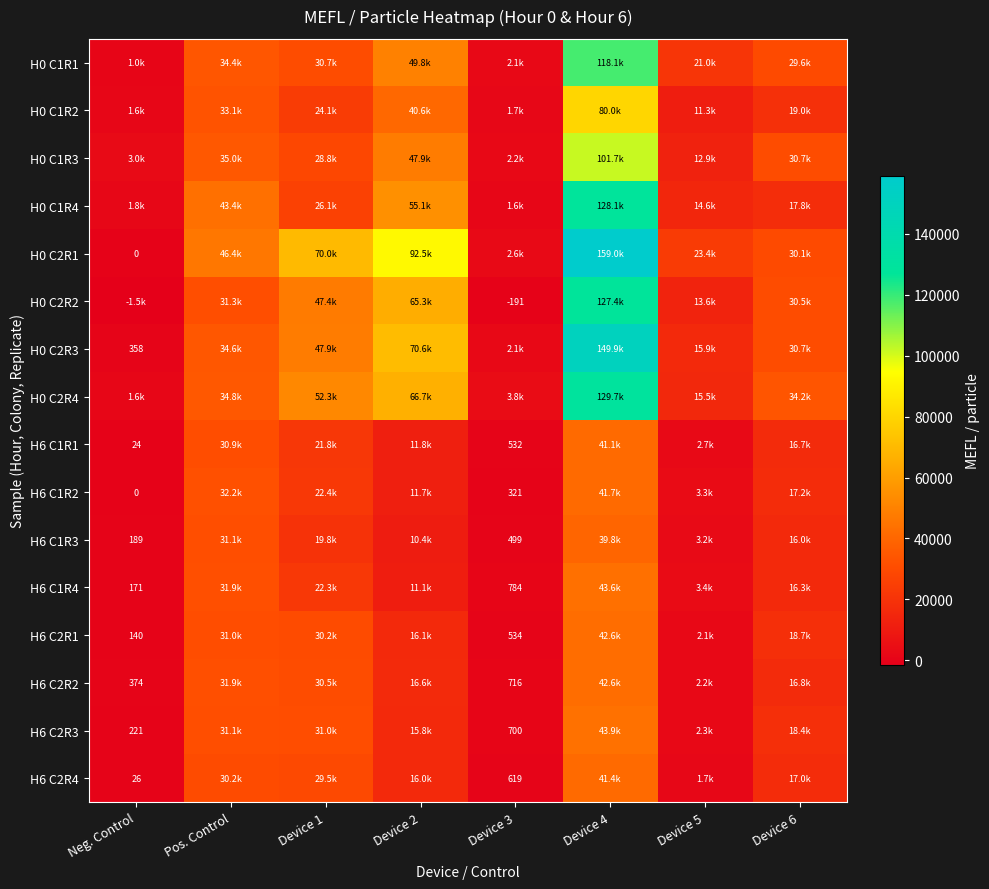

At which category is the sum across all series the highest?

Device 4